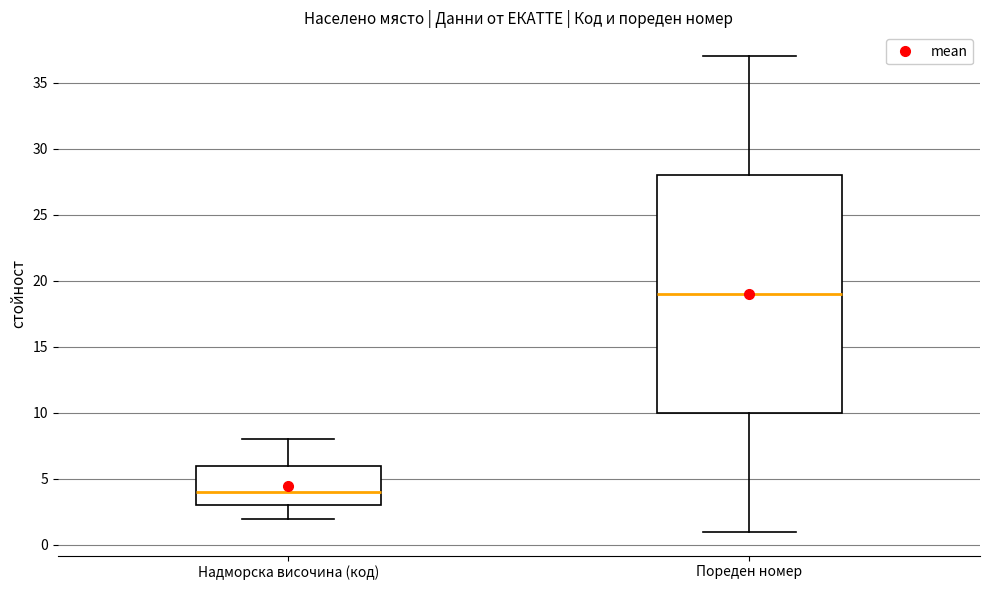

Where does the upper whisker of the box for Пореден номер end on the y-axis? The values are not printed on the chart, so give them approximately, as read against the axis.

37